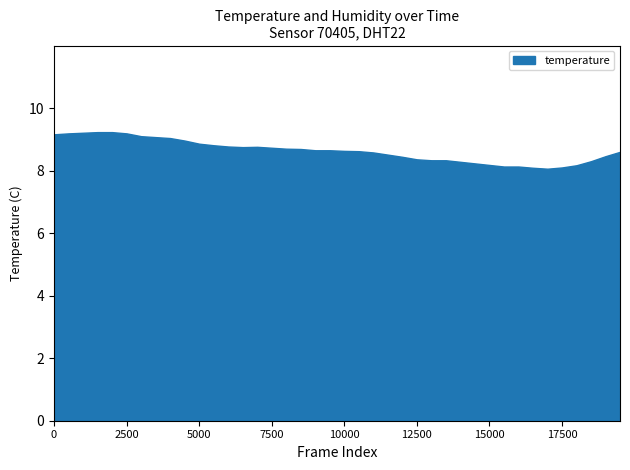

What is the difference between the maximum and minimum values?

1.2